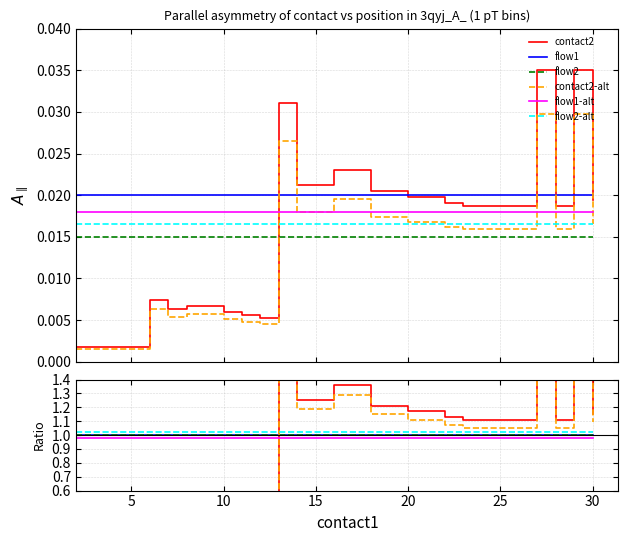

Which series has the widest spread of values?

contact2